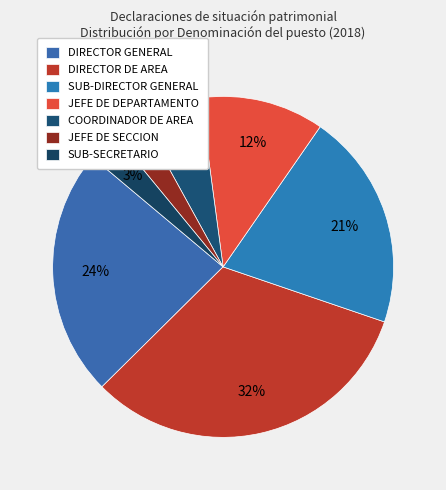

The JEFE DE DEPARTAMENTO slice represents 12% of the pie. True or false?

True